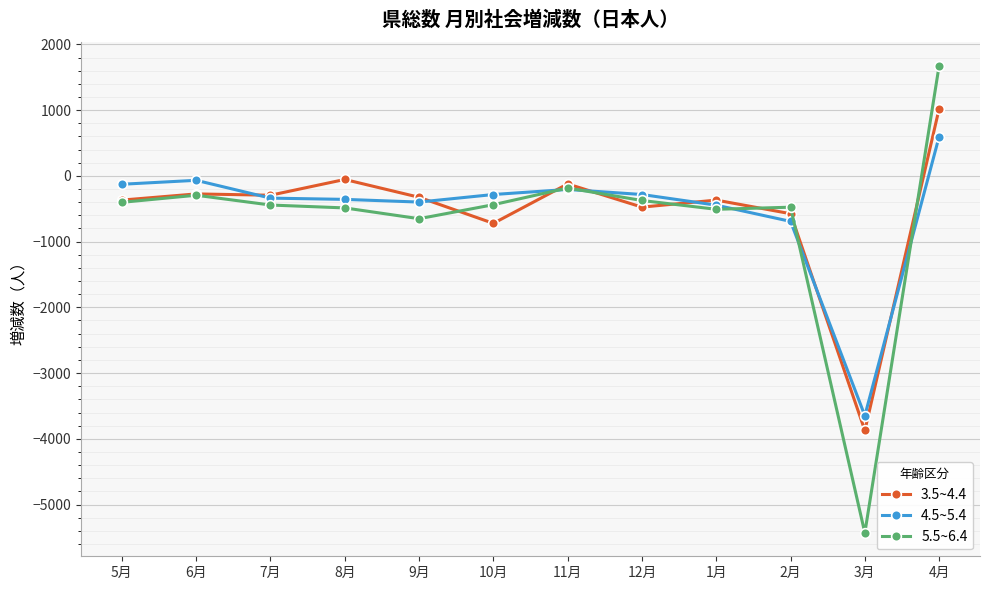

True or false: 5.5~6.4 has more than 0 interior local peaks.

True